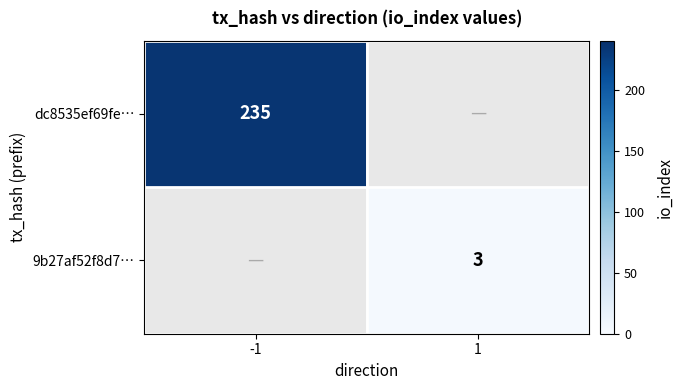

The value of dc8535ef69fe… at -1 is 235. True or false?

True